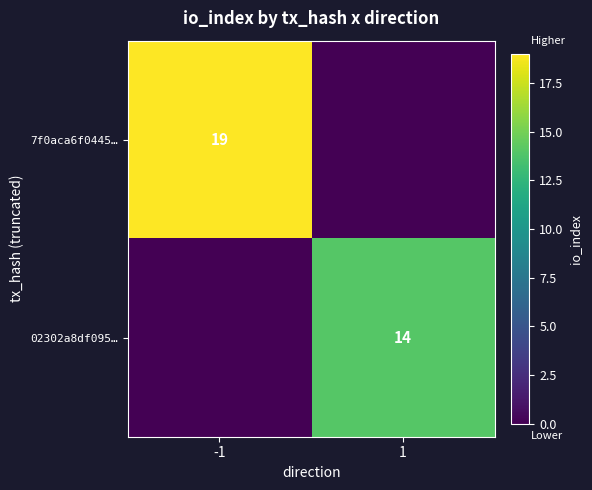

At which category is the sum across all series the highest?

-1